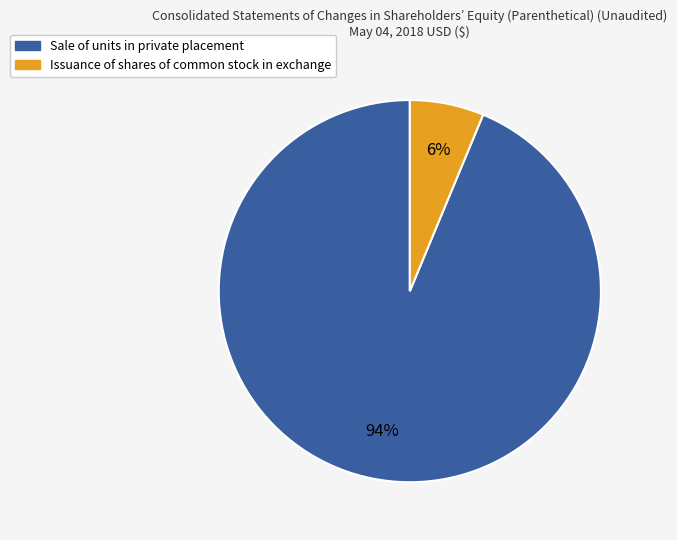

Count the number of slices in the pie.

2